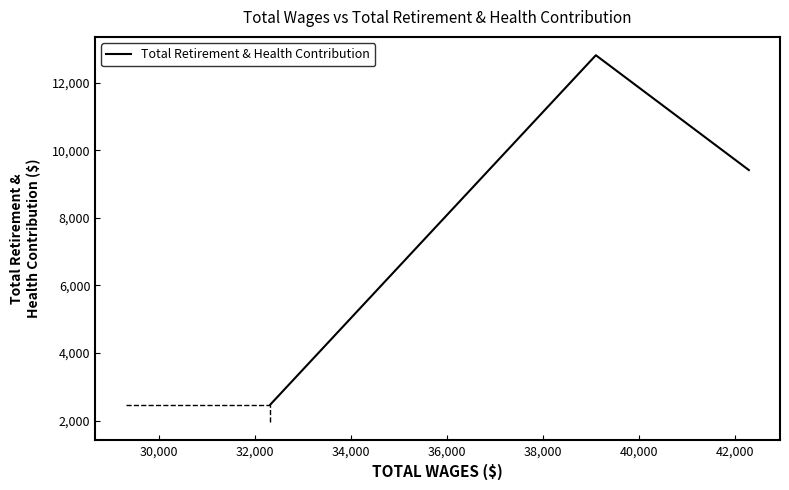

Is this an area chart (filled region under the line)?

No